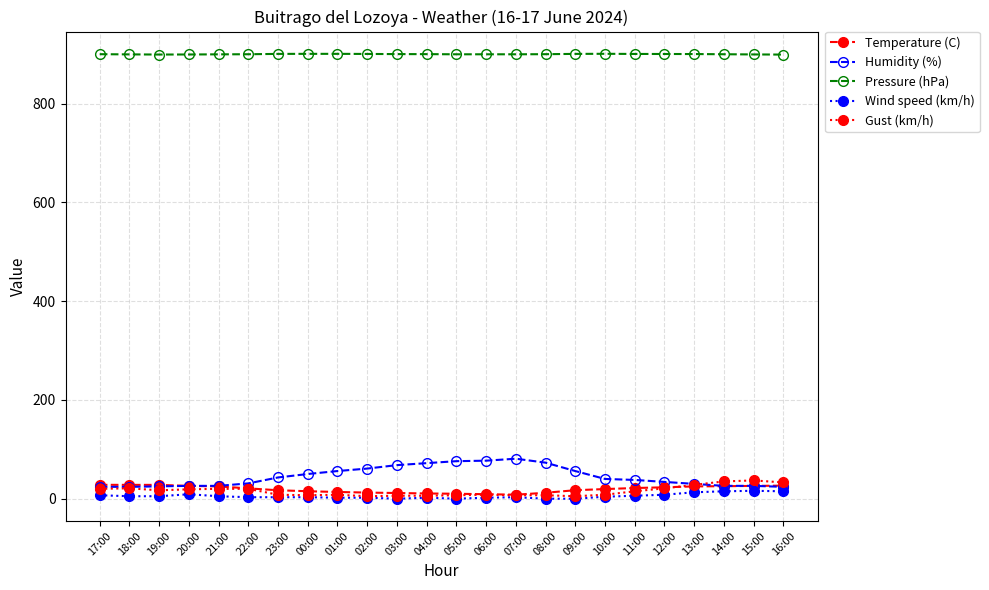

True or false: Wind speed (km/h) and Pressure (hPa) cross at least once.

False